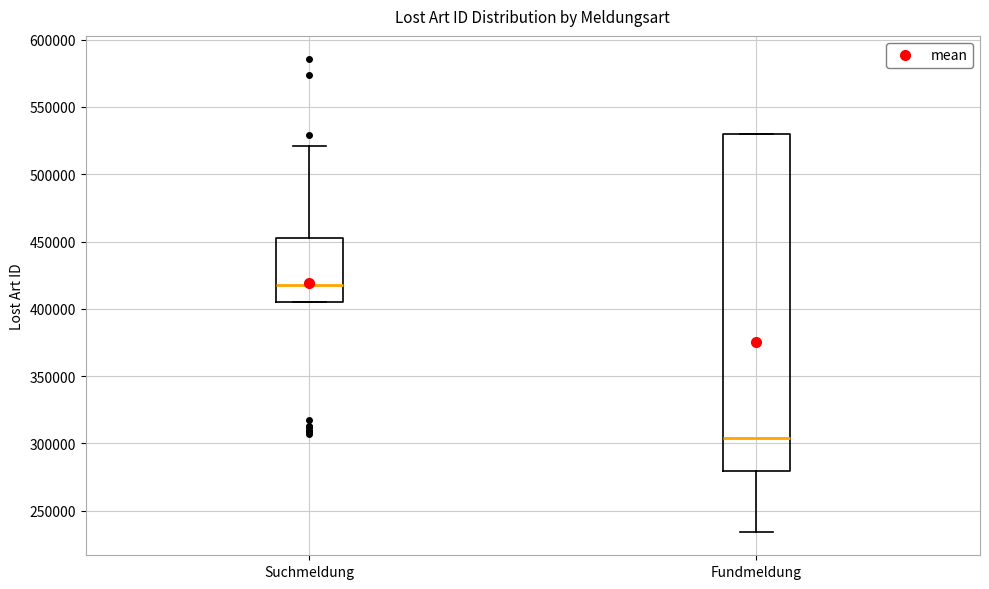

Reading left to right, read every box against the y-axis: the position of its median line, the range the box covers, and the ends of its whiskers. The values are not printed on the chart, so give them approximately, as read against the axis.

Suchmeldung: median 420000, box 405000 to 455000, whiskers 405000 to 520000
Fundmeldung: median 305000, box 280000 to 530000, whiskers 235000 to 530000